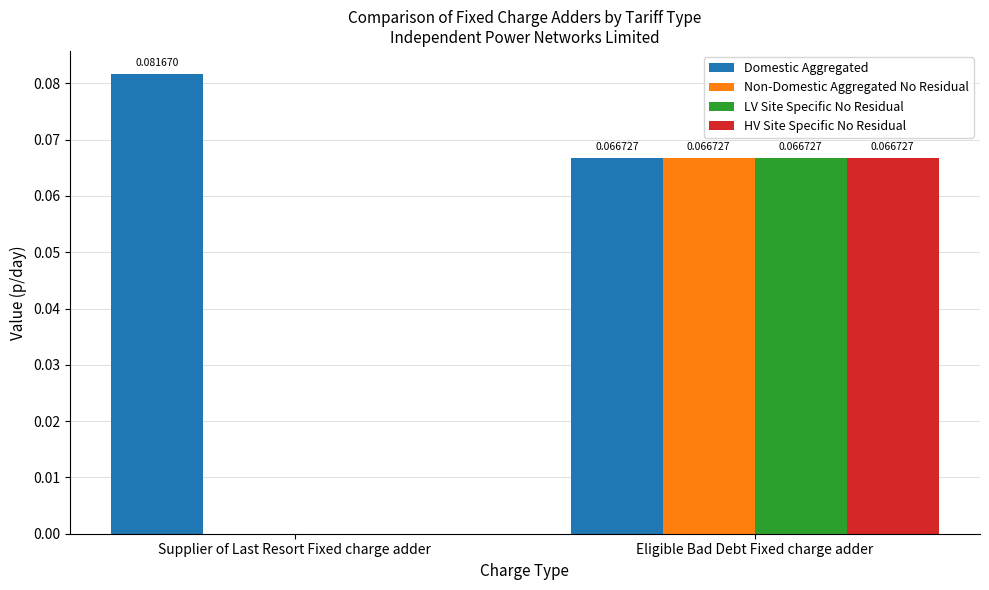

At which label does HV Site Specific No Residual reach its peak?

Eligible Bad Debt Fixed charge adder